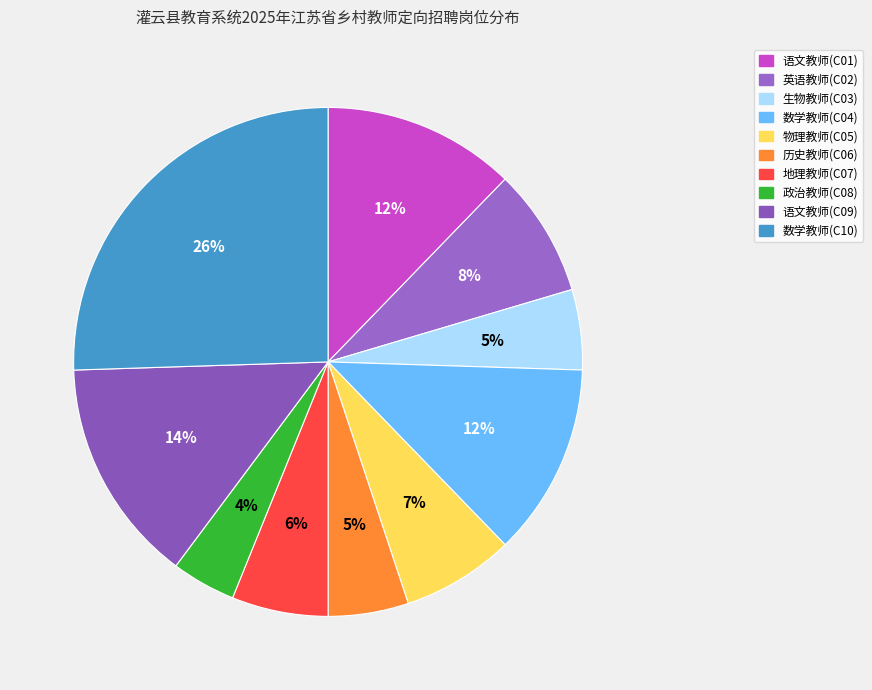

To the nearest percent, what percentage of the pie is 历史教师(C06)?

5%